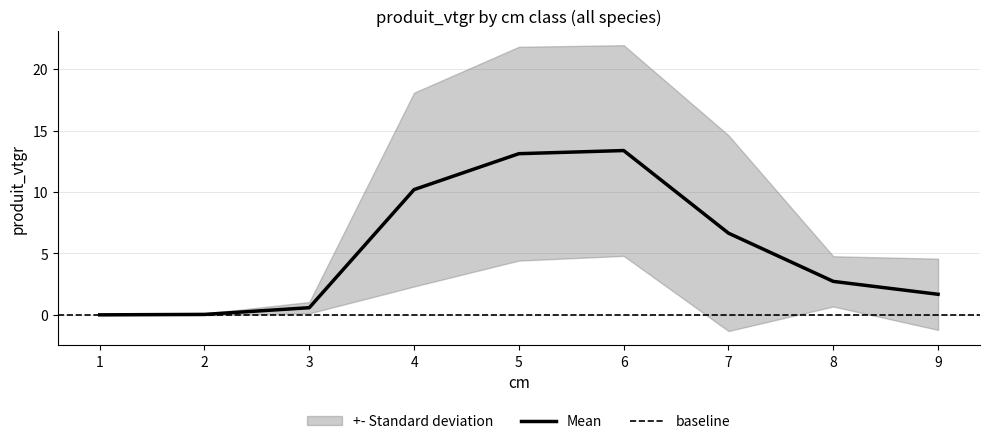

True or false: Mean has a value of 14.8 at 4.

False